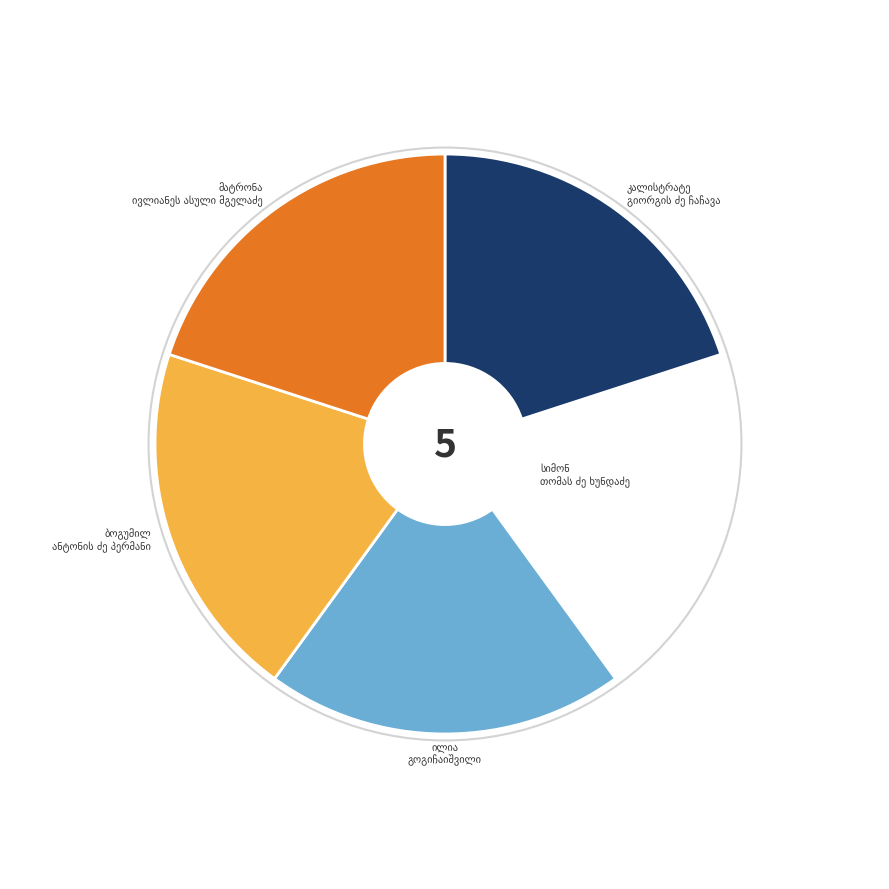

How many slices are in this pie chart?

5